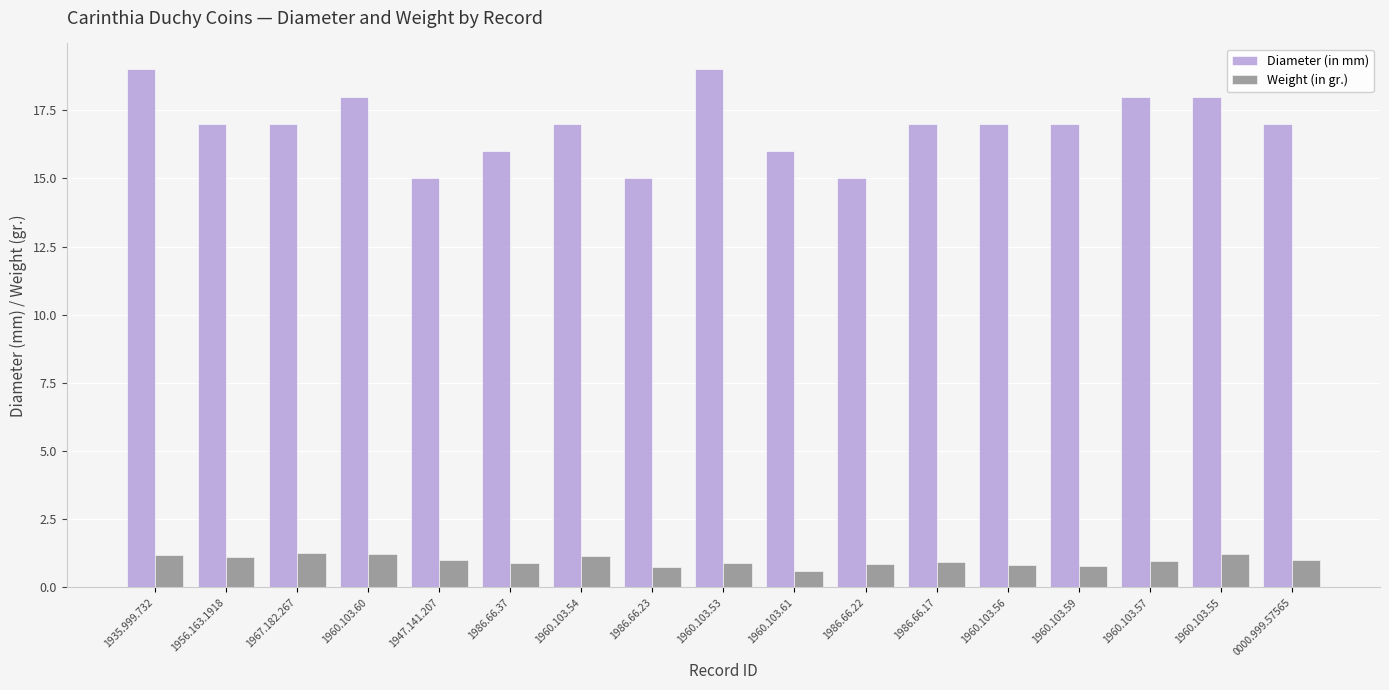

True or false: Diameter (in mm) has a value of 17.0 at 1967.182.267.

True